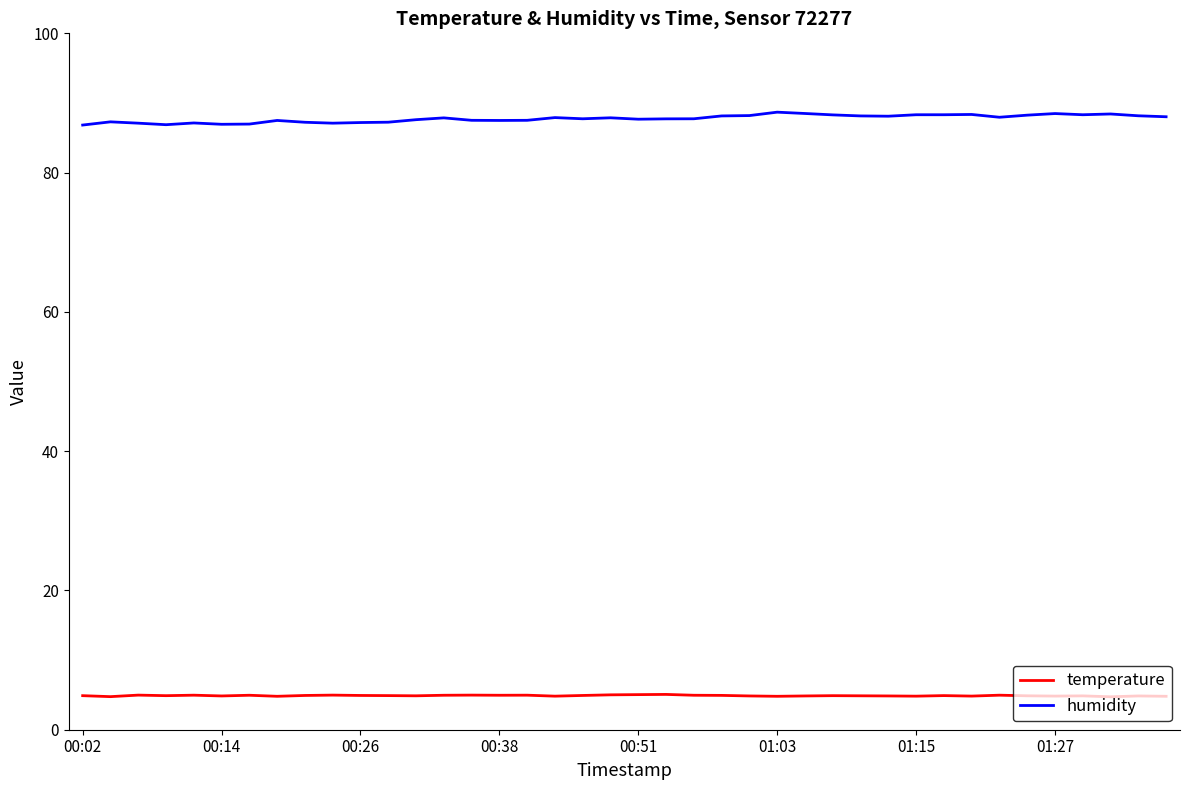

True or false: temperature and humidity cross at least once.

False